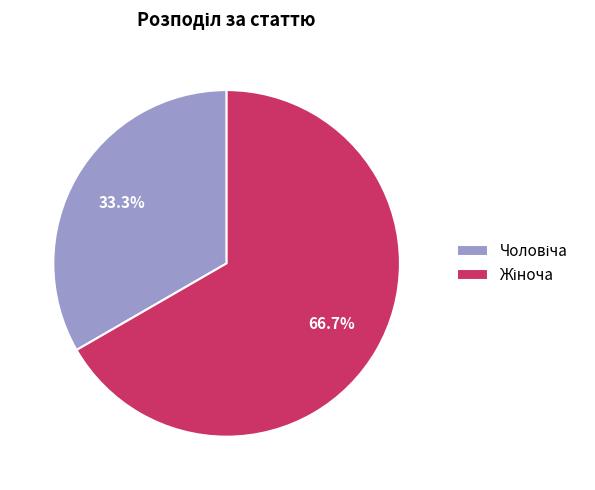

Is there a majority slice in this chart?

Yes